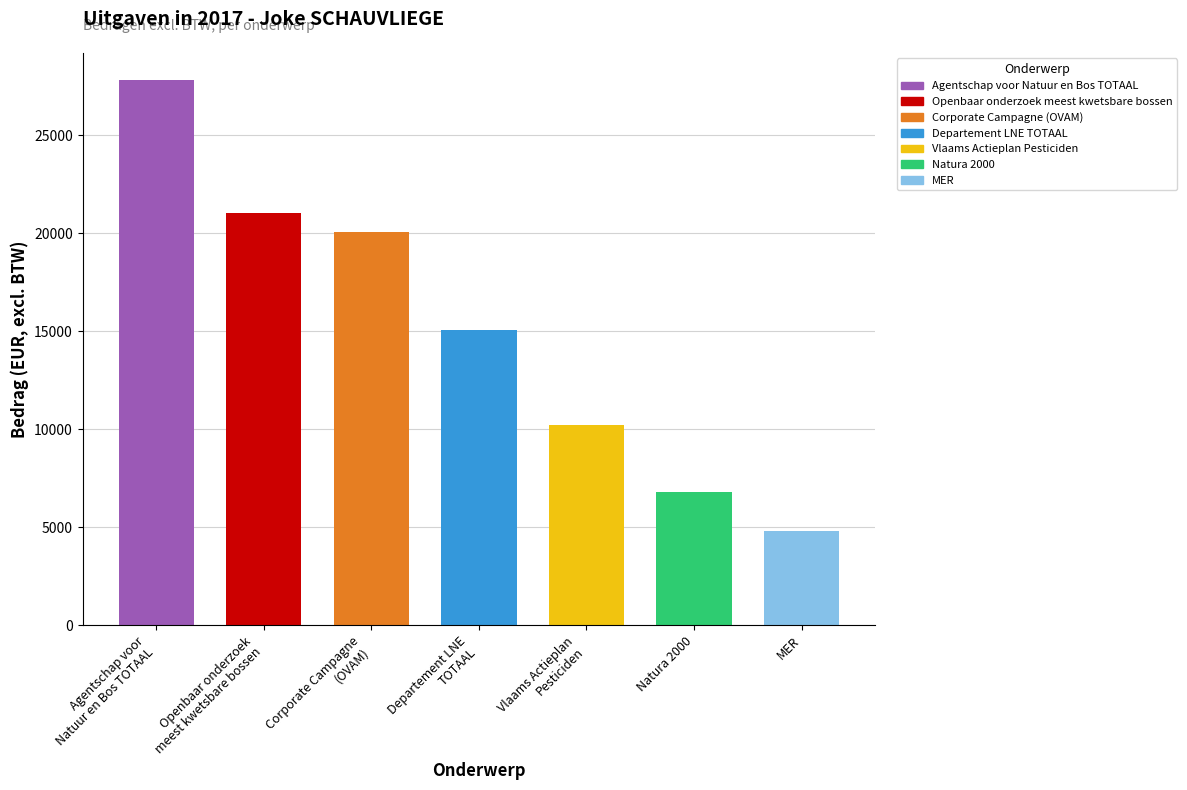

What is the average value?

15113.7